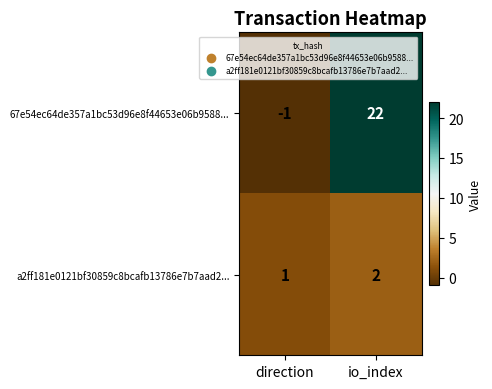

What is the sum of the a2ff181e0121bf30859c8bcafb13786e7b7aad2... values at io_index and direction?

3